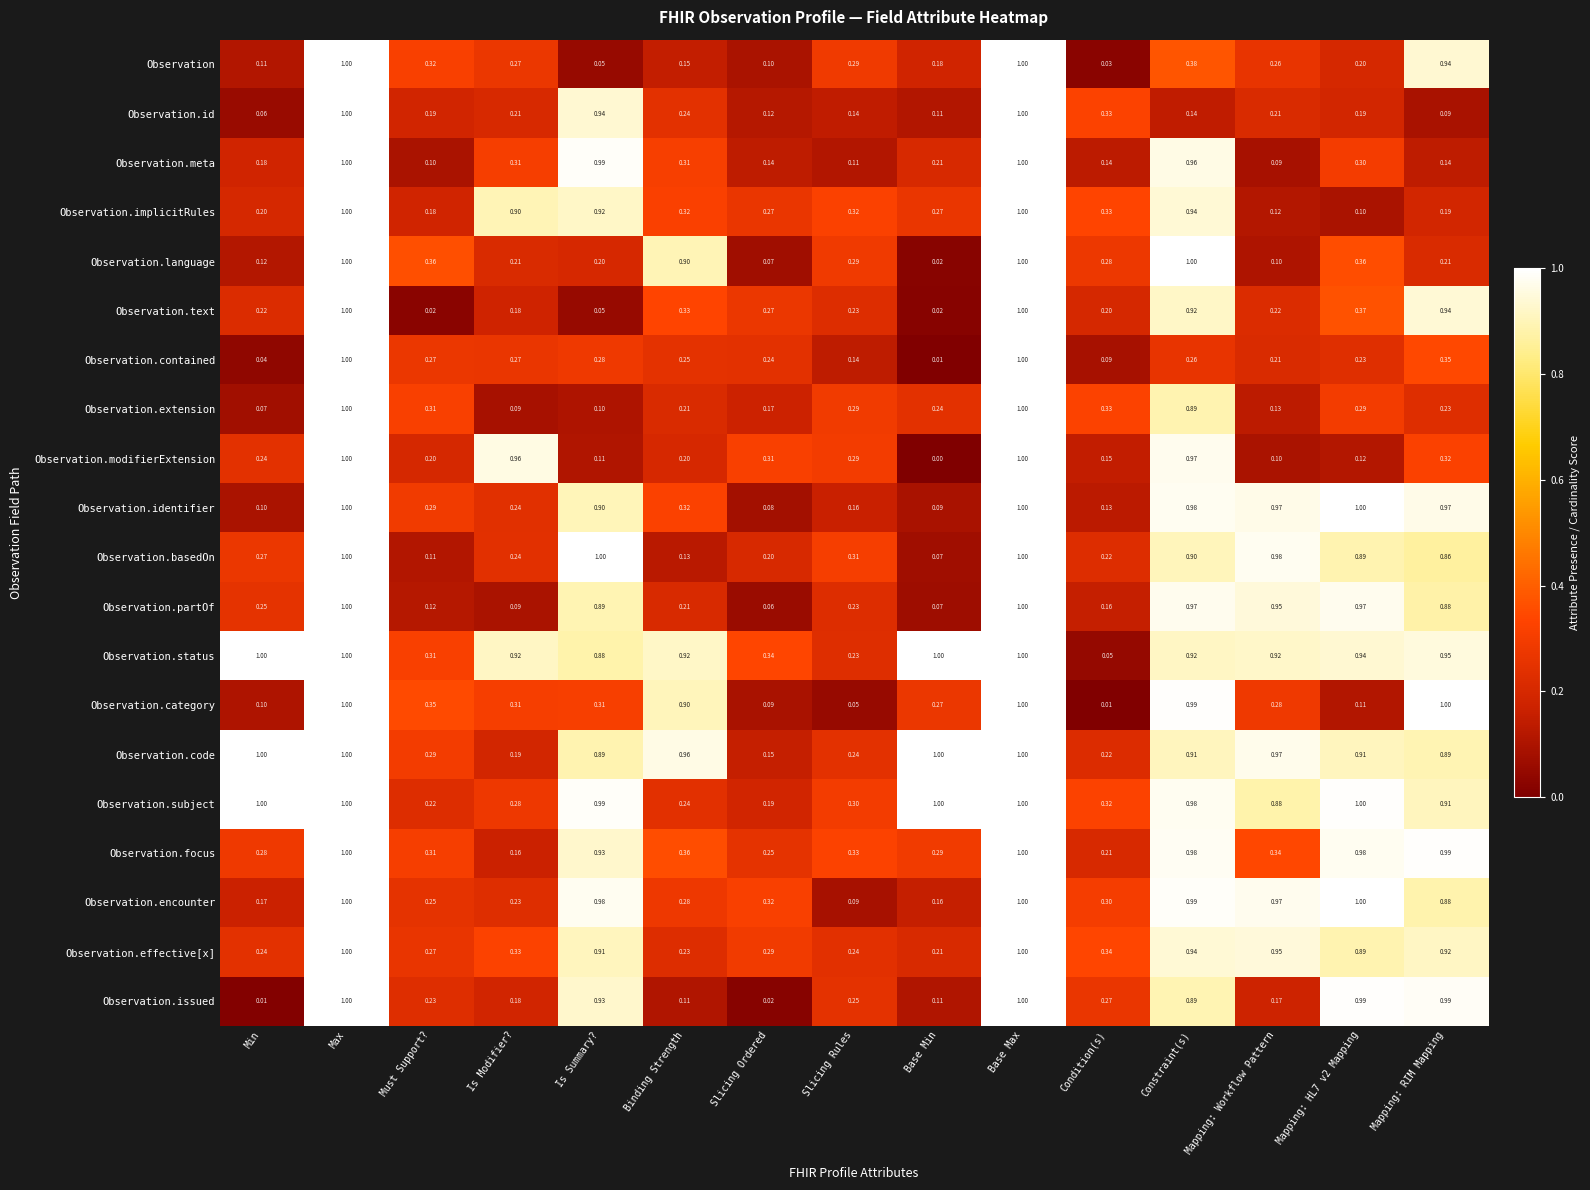

Between Min and Slicing Ordered, which series saw the biggest shift?

Observation.code